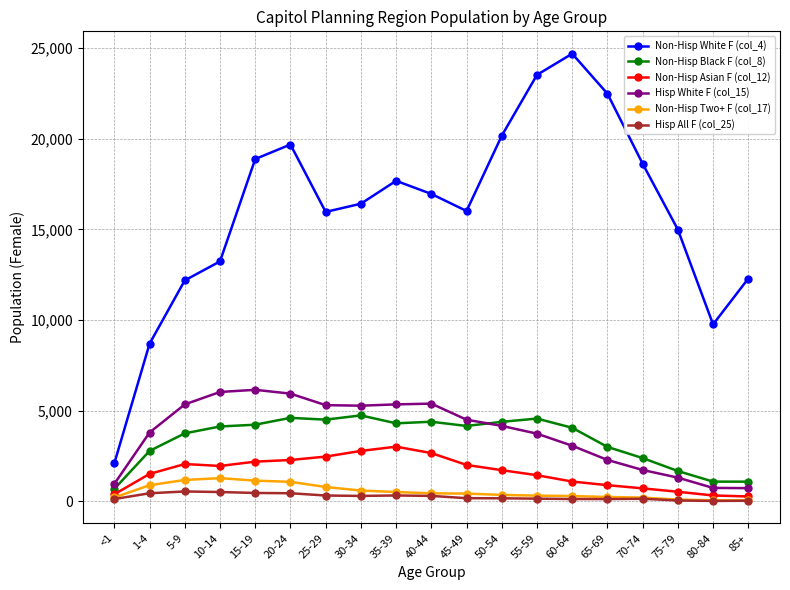

True or false: Hisp White F (col_15) and Non-Hisp Asian F (col_12) intersect in this chart.

False